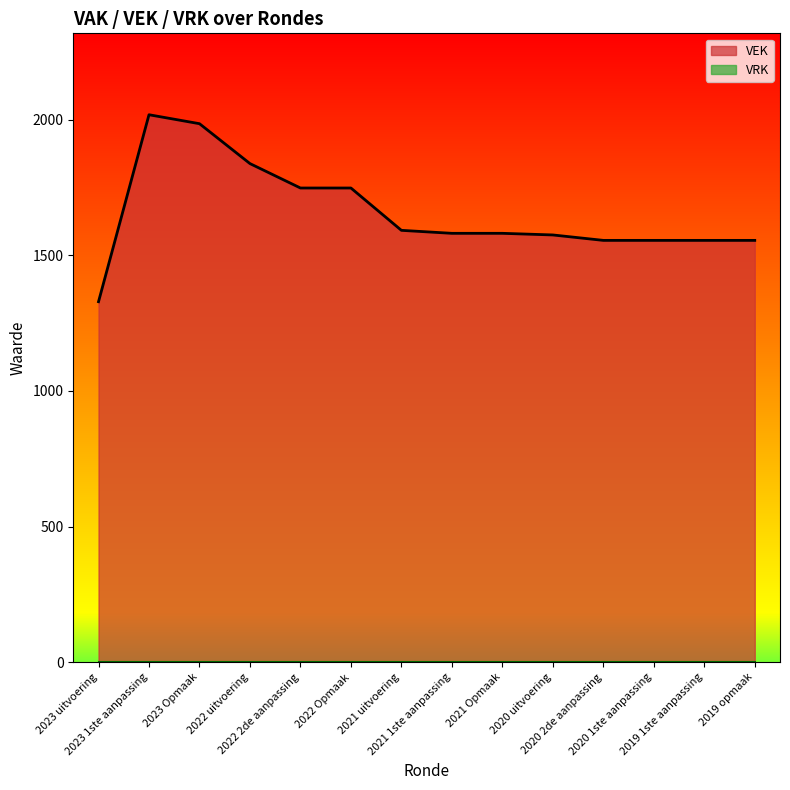

True or false: the data shows 2742 at 2020 2de aanpassing.

False